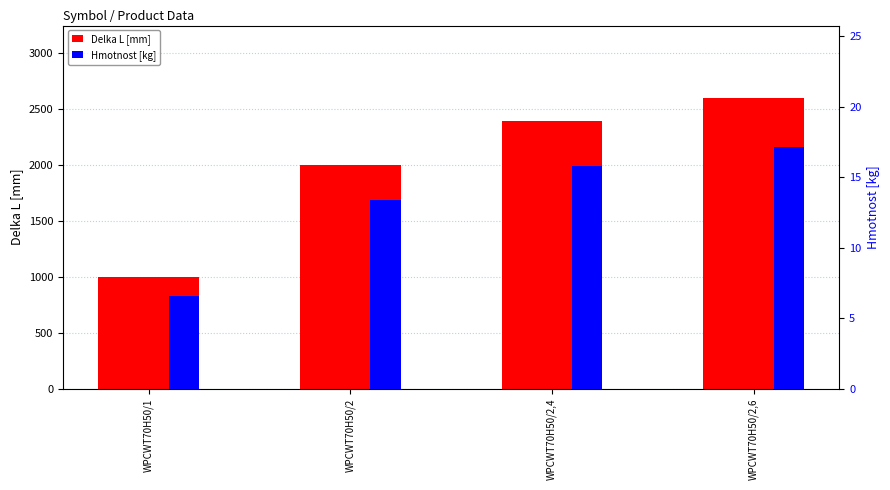

Read the Hmotnost [kg] value at WPCWT70H50/1.

6.6